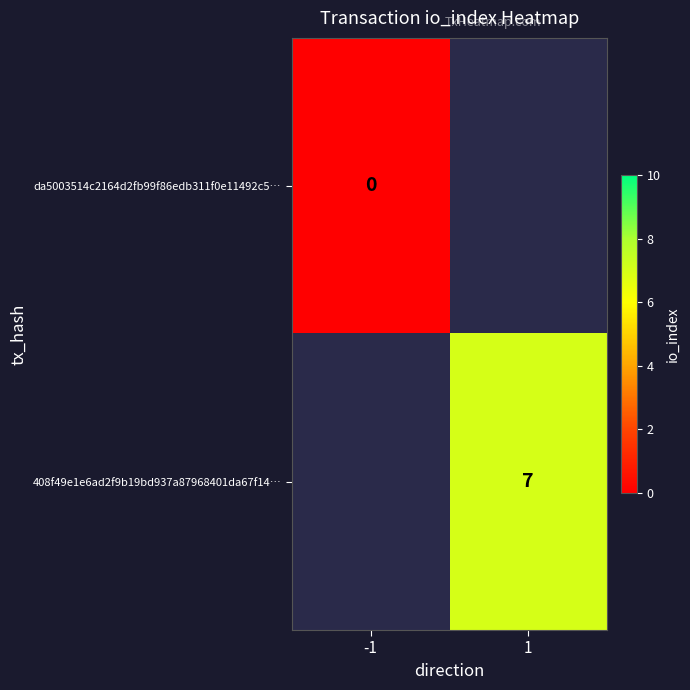

List the series in order of their overall mean, lowest first.

da5003514c2164d2fb99f86edb311f0e11492c5…, 408f49e1e6ad2f9b19bd937a87968401da67f14…